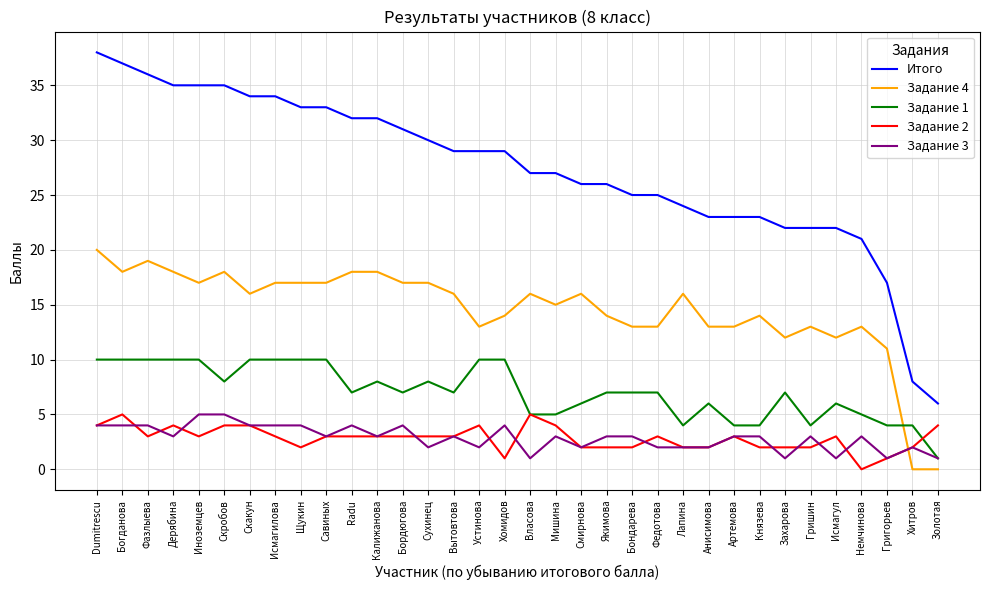

What is the approximate value of Задание 1 at Иноземцев?

10